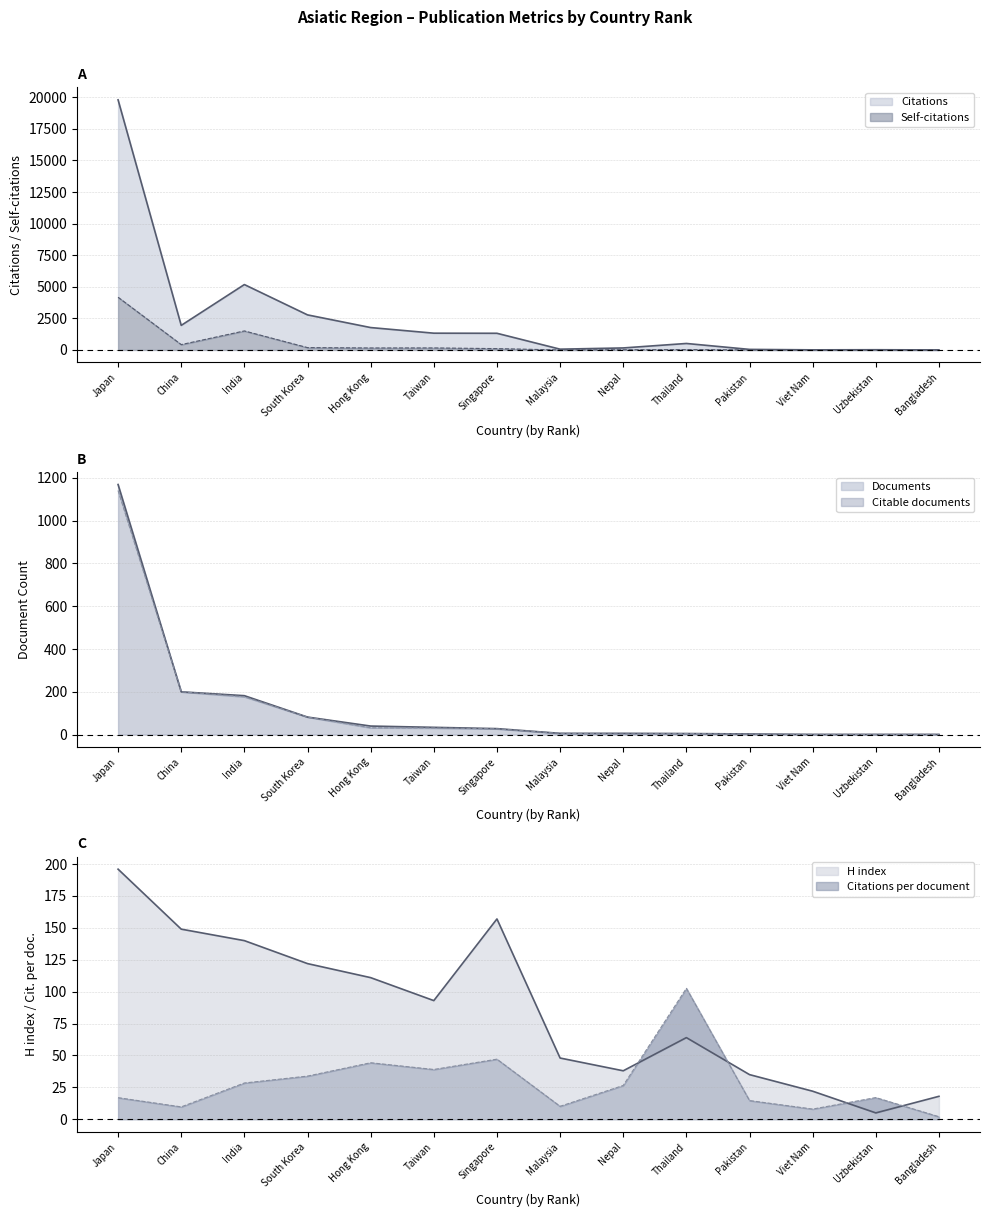

What is the difference between the Citations per document values at Malaysia and Viet Nam?

2.2